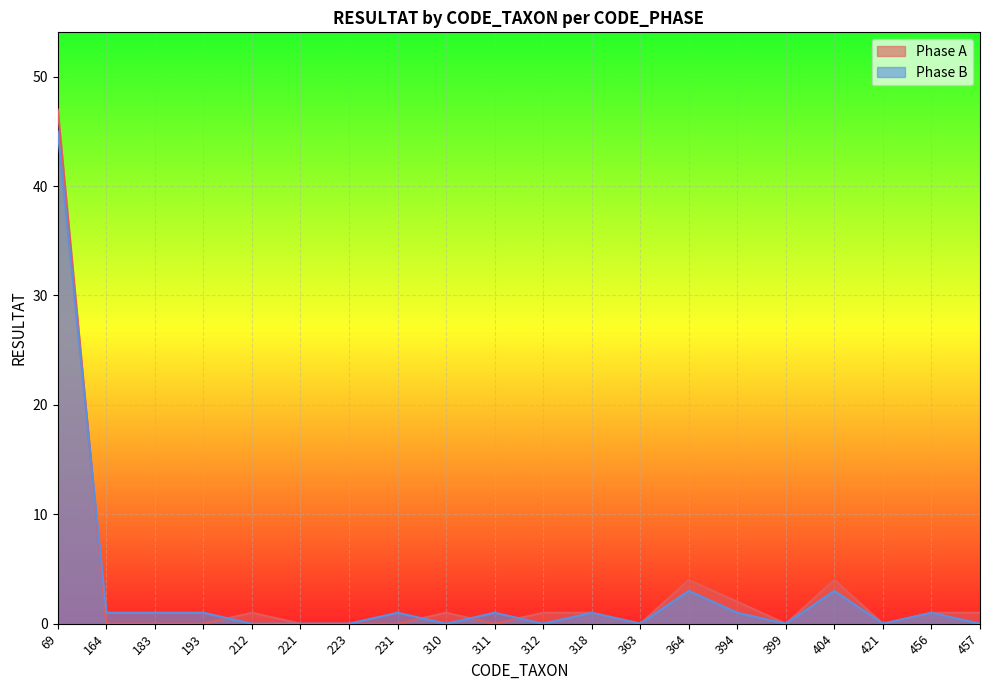

What is the spread (max minus min) of values at 212?

1